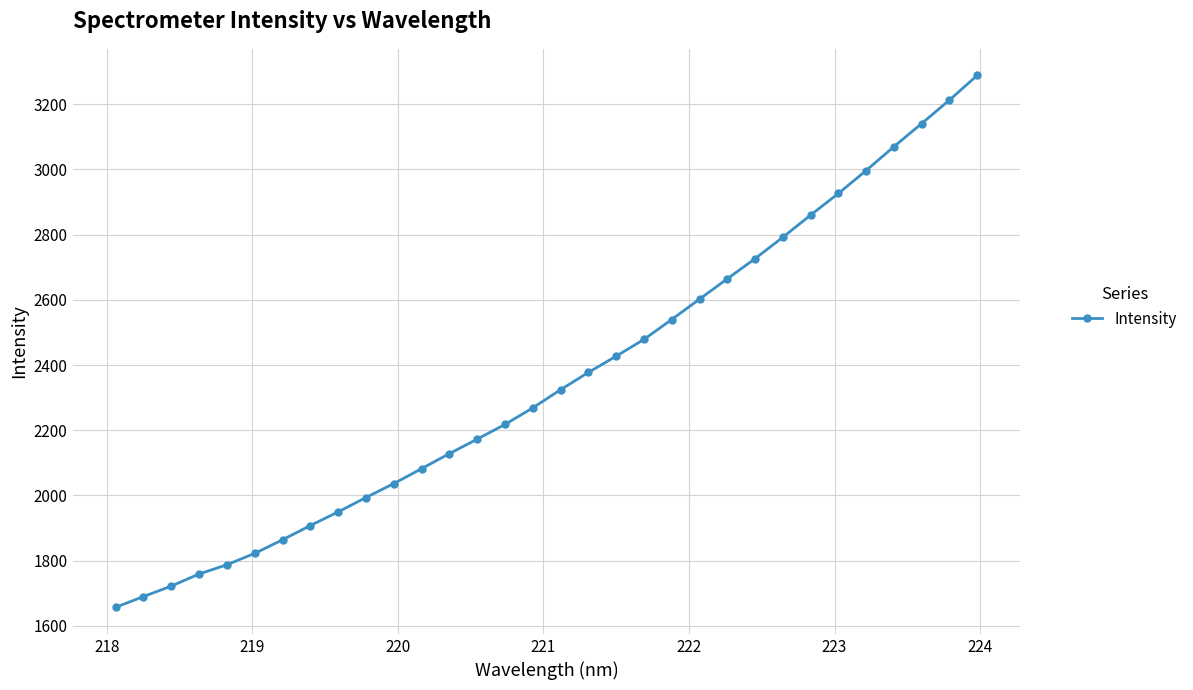

What is the value of the 10th point from the left?

1993.6